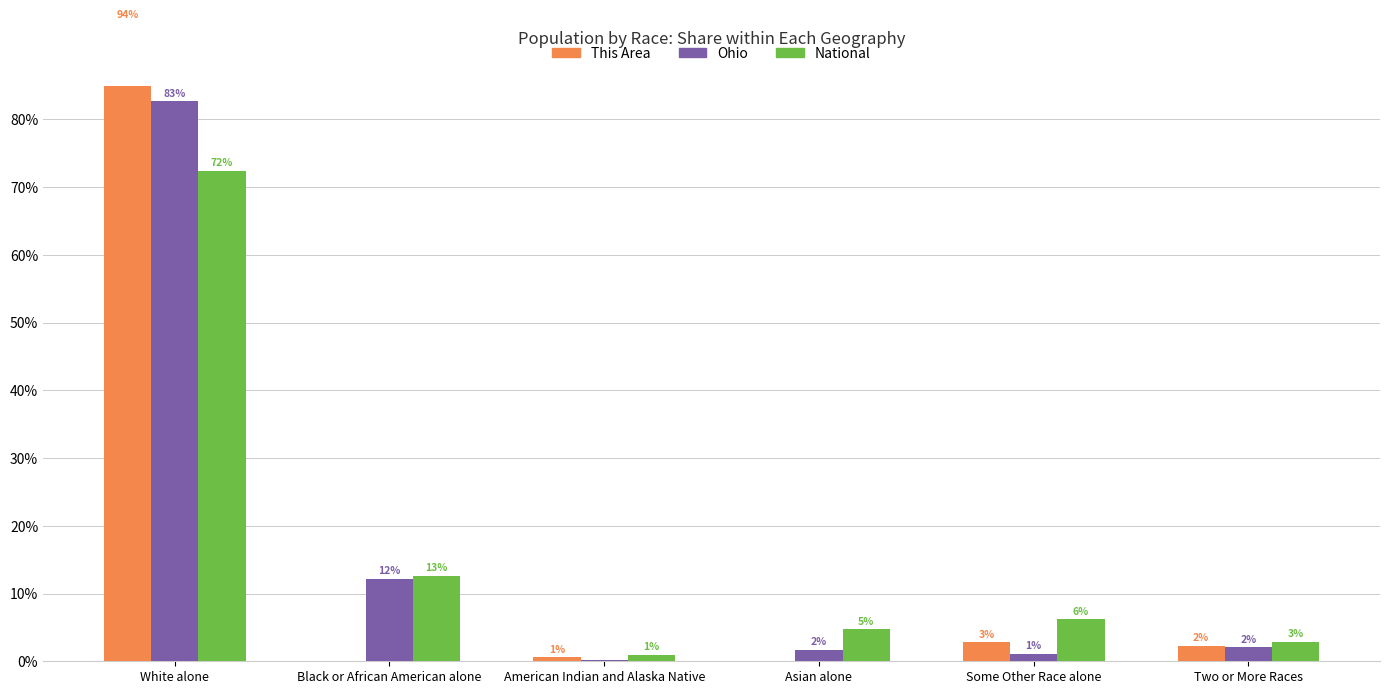

Reading left to right, list all the values displayed in this chart.

This Area: White alone=94.3	Black or African American alone=0.0	American Indian and Alaska Native=0.6	Asian alone=0.0	Some Other Race alone=2.8	Two or More Races=2.3
Ohio: White alone=82.7	Black or African American alone=12.2	American Indian and Alaska Native=0.2	Asian alone=1.7	Some Other Race alone=1.1	Two or More Races=2.1
National: White alone=72.4	Black or African American alone=12.6	American Indian and Alaska Native=0.9	Asian alone=4.8	Some Other Race alone=6.2	Two or More Races=2.9